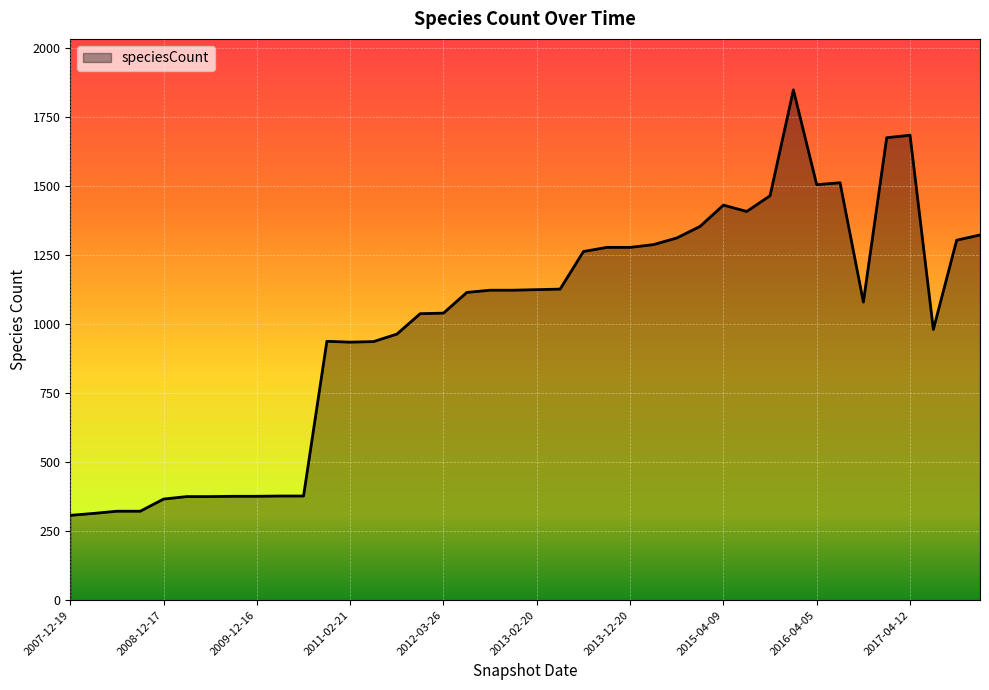

What is the minimum value shown in the chart?

307